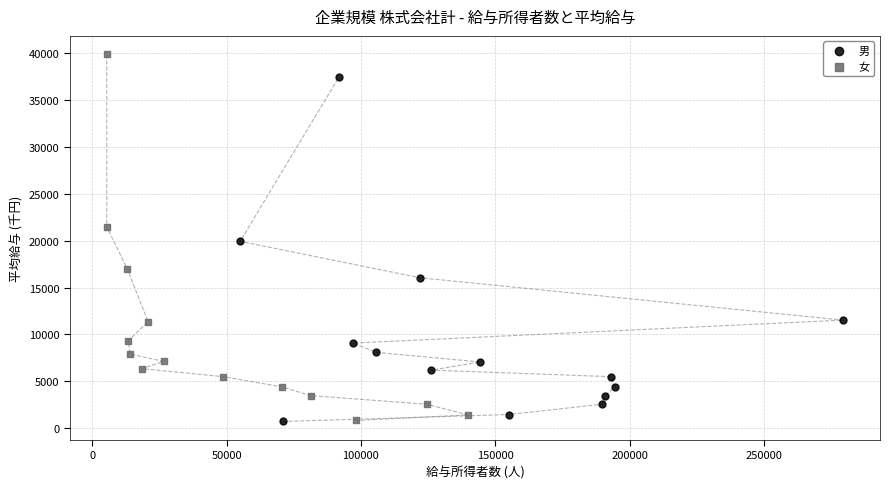

Which series contains the highest Y value?

女